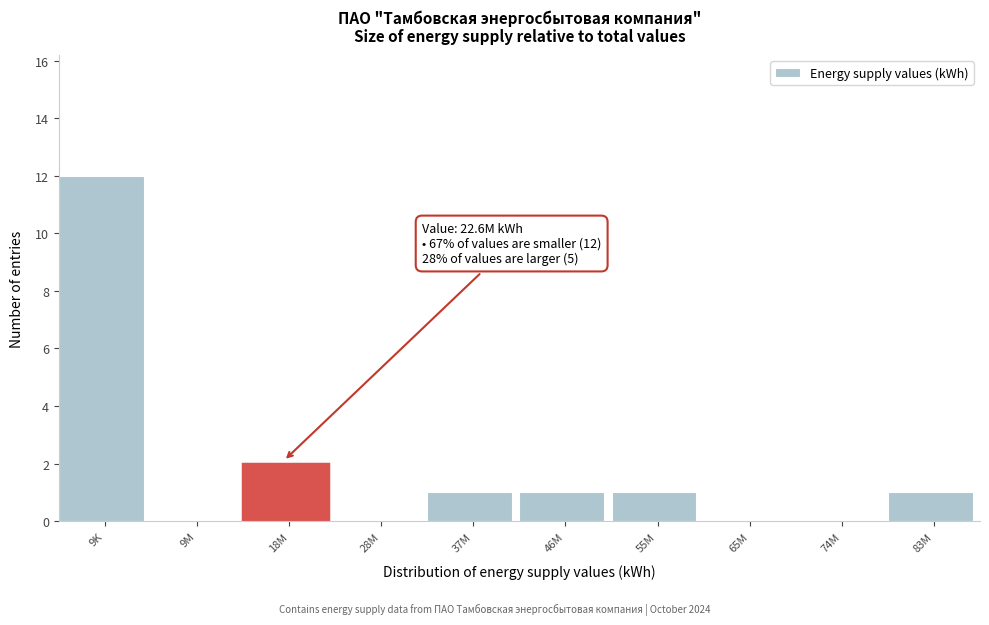

Reading left to right, extract all data points from this chart.

9K=12	9M=0	18M=2	28M=0	37M=1	46M=1	55M=1	65M=0	74M=0	83M=1